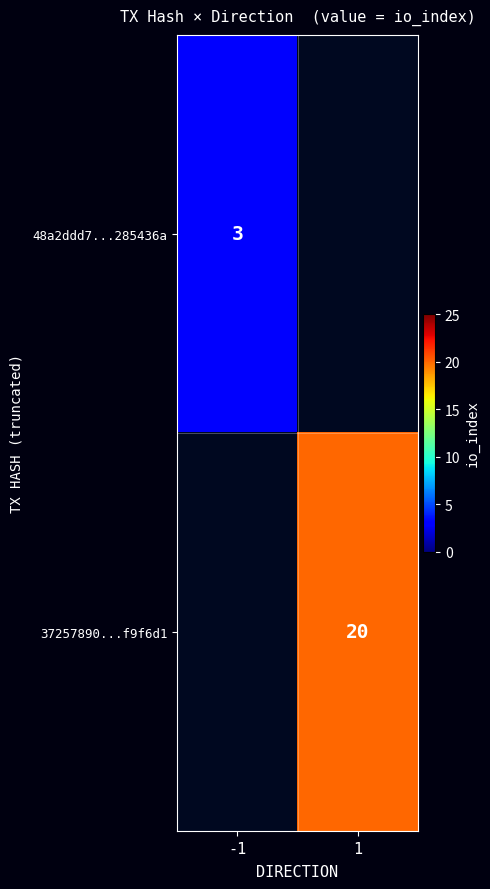

Is the value of 37257890...f9f6d1 at 1 greater than the value of 48a2ddd7...285436a at -1?

Yes